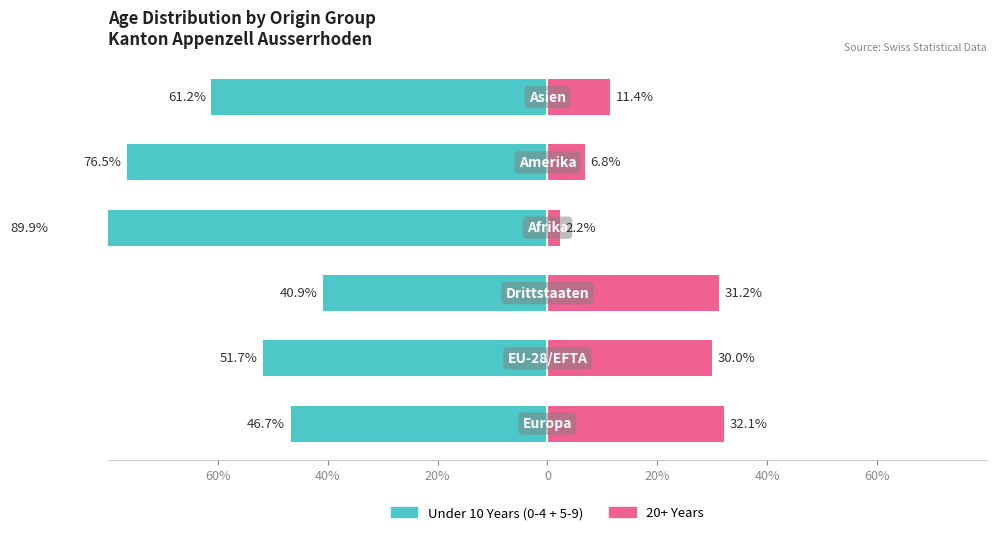

How many bars are there in each group?

2